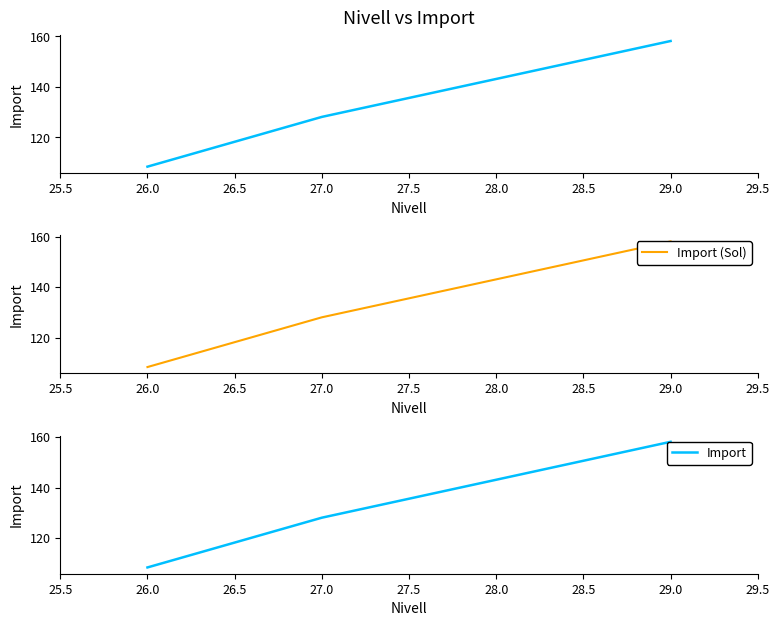

Rank the series by their maximum value, from highest to lowest.

Import, Import (Sol)